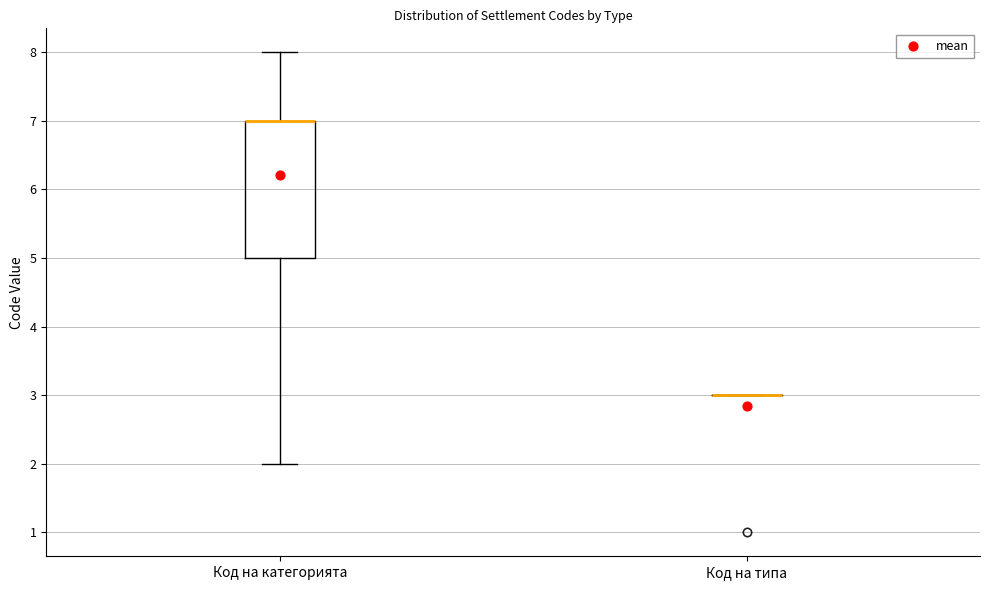

Comparing the boxes themselves (not the whiskers), which one is the tallest?

Код на категорията